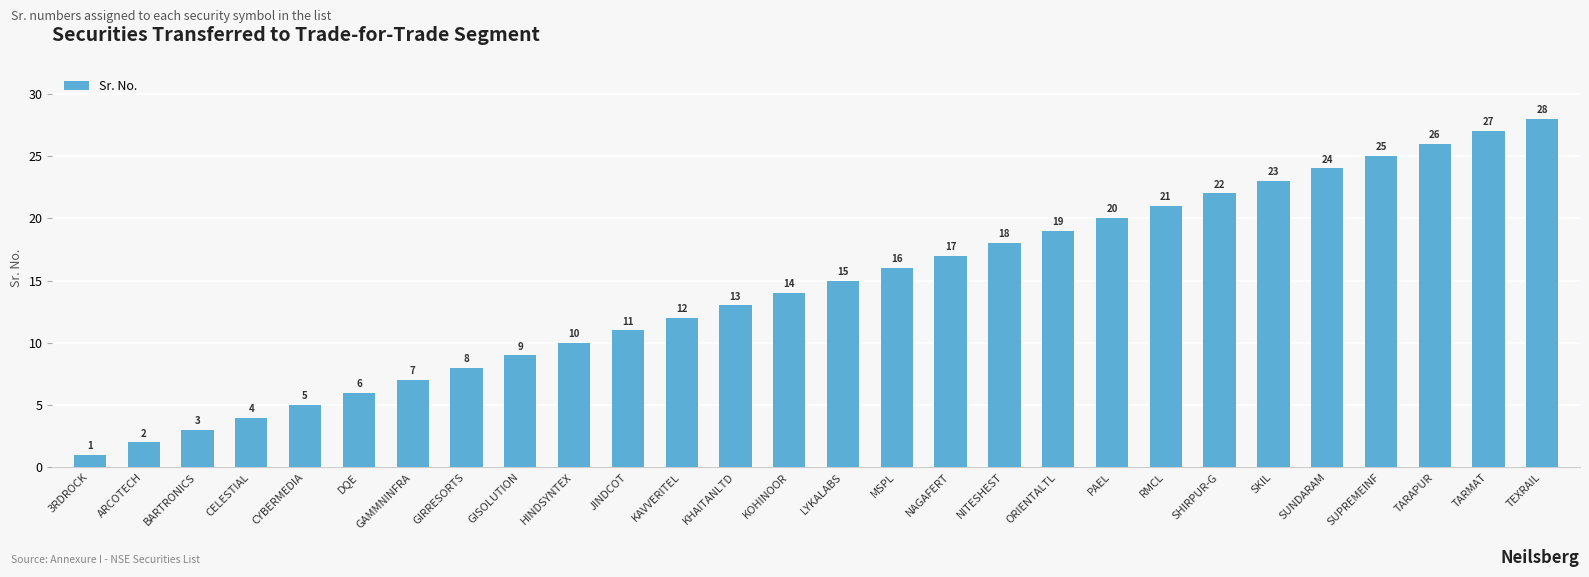

Approximately how many times larger is the value at MSPL compared to DQE?

2.7